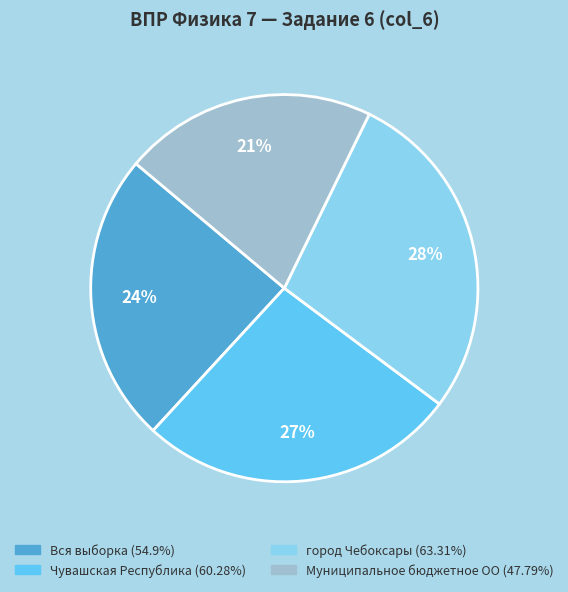

To the nearest percent, what is the difference between the largest and smallest slice percentages?

7%